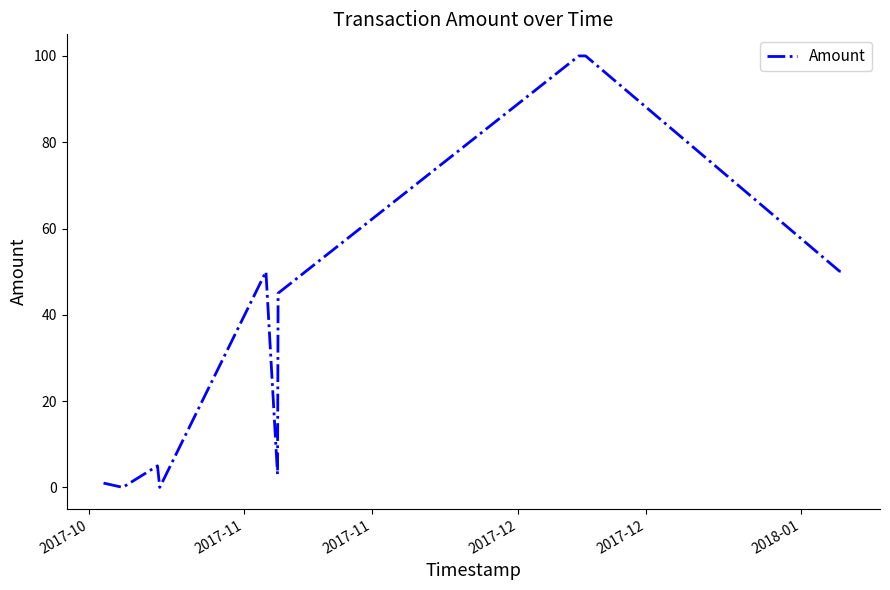

What is the greatest value displayed?

100.0